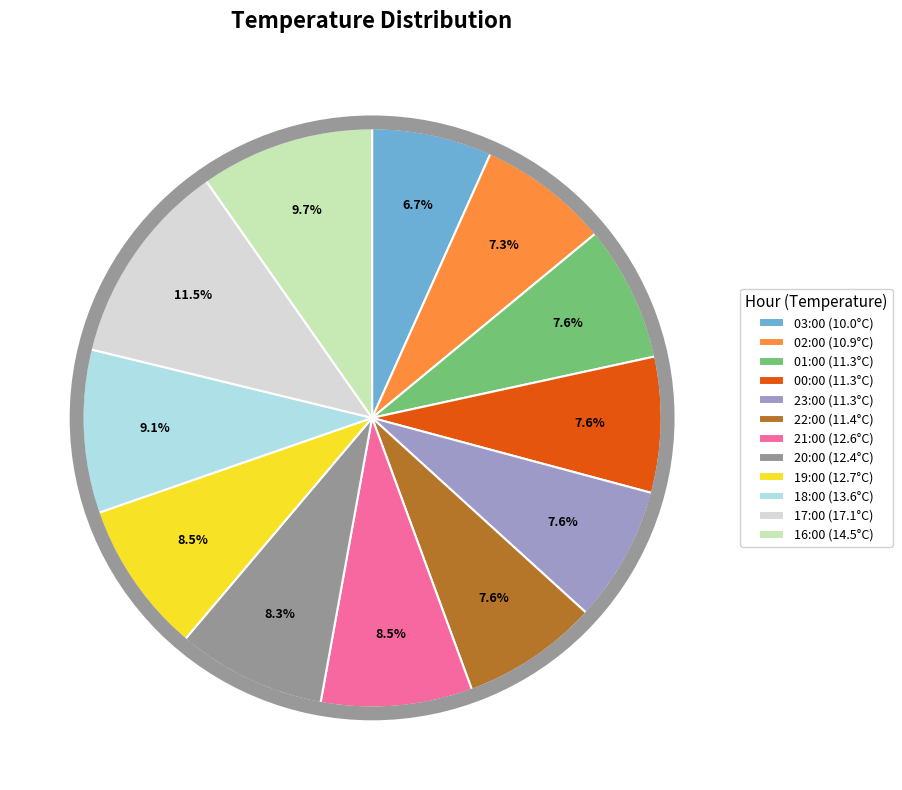

Which has a higher value, 21:00 or 00:00?

21:00